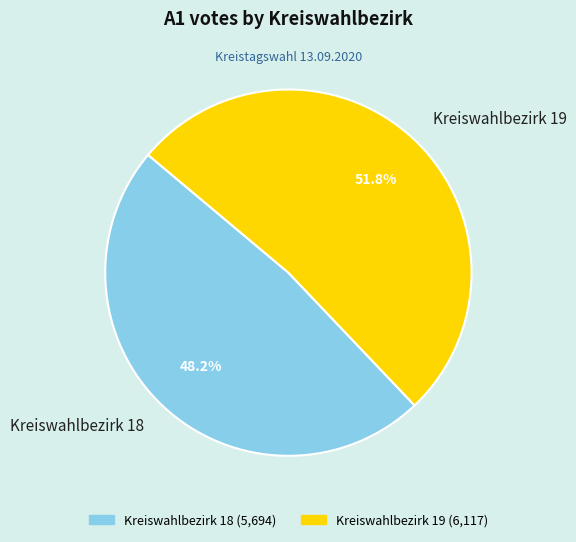

Does Kreiswahlbezirk 19 represent more than half of the total?

Yes